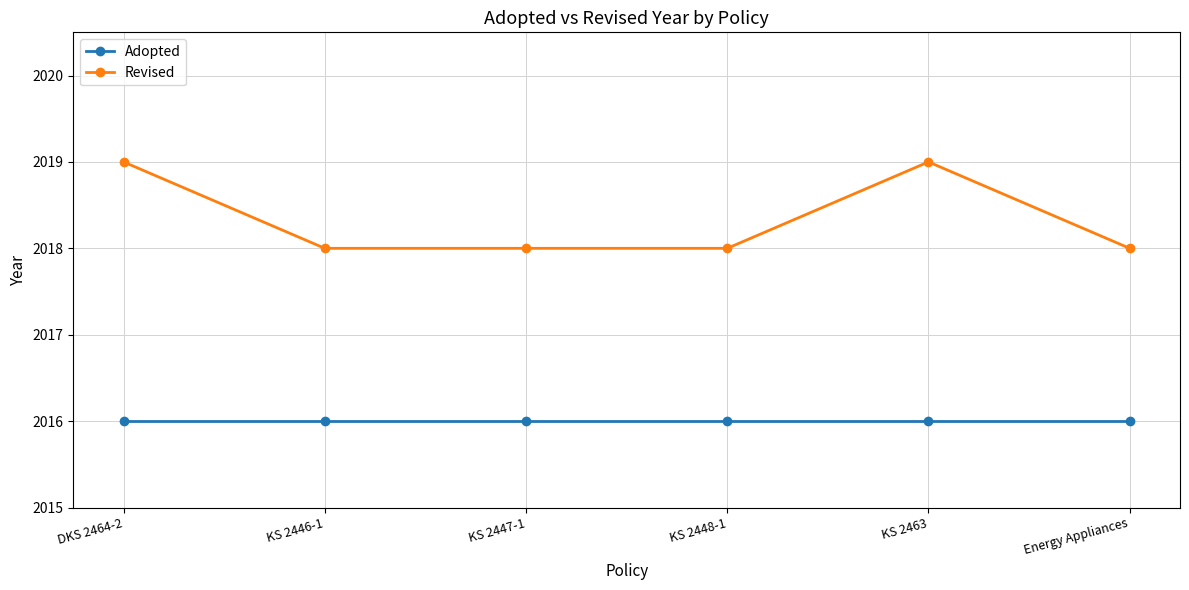

Is it true that Adopted equals 473 at Energy Appliances?

False